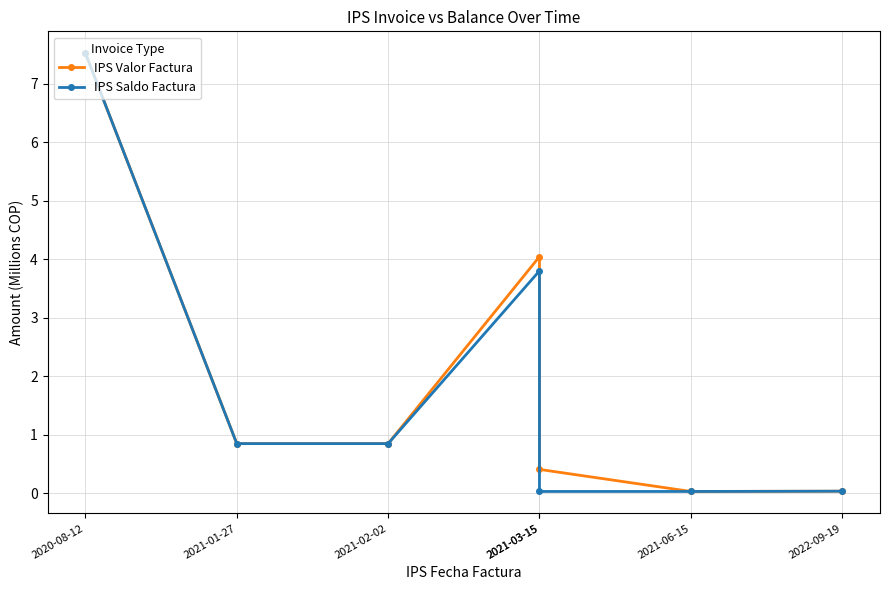

Rank the series by their maximum value, from highest to lowest.

IPS Valor Factura, IPS Saldo Factura